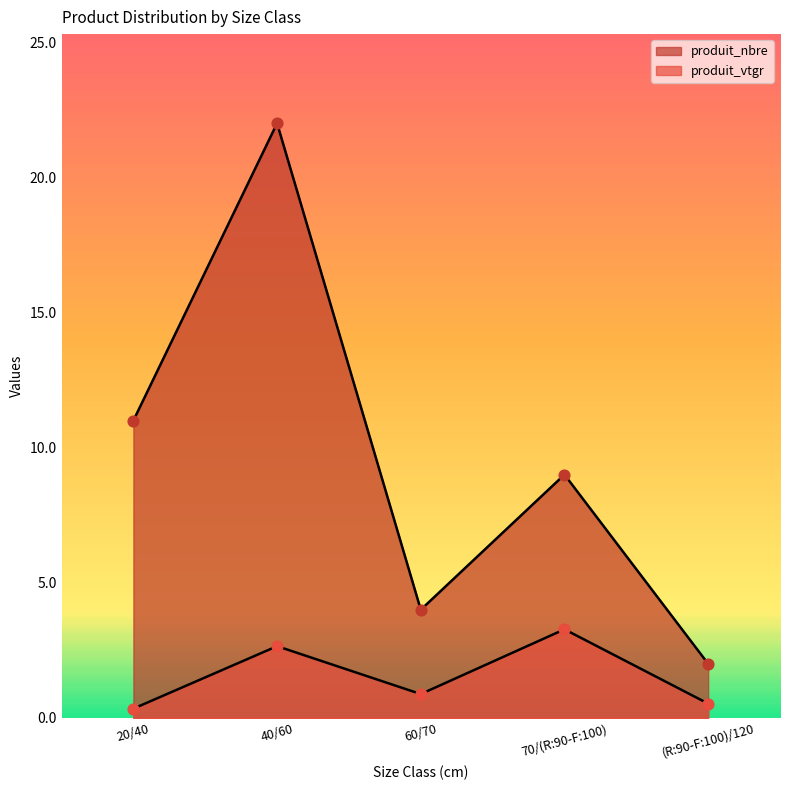

At which category is the sum across all series the highest?

40/60